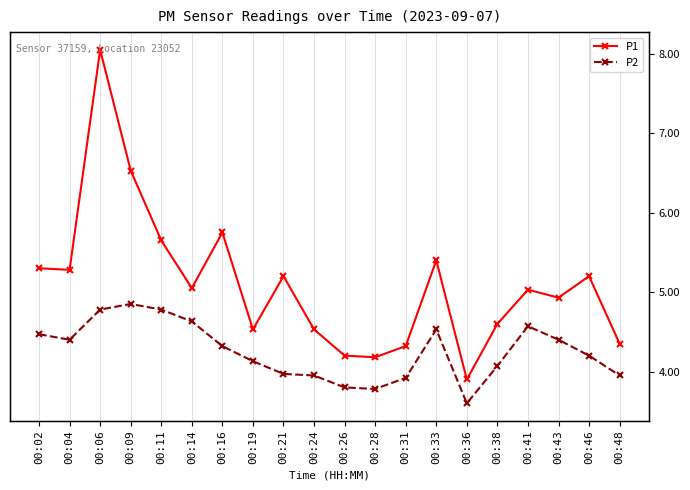

Which series has the widest spread of values?

P1